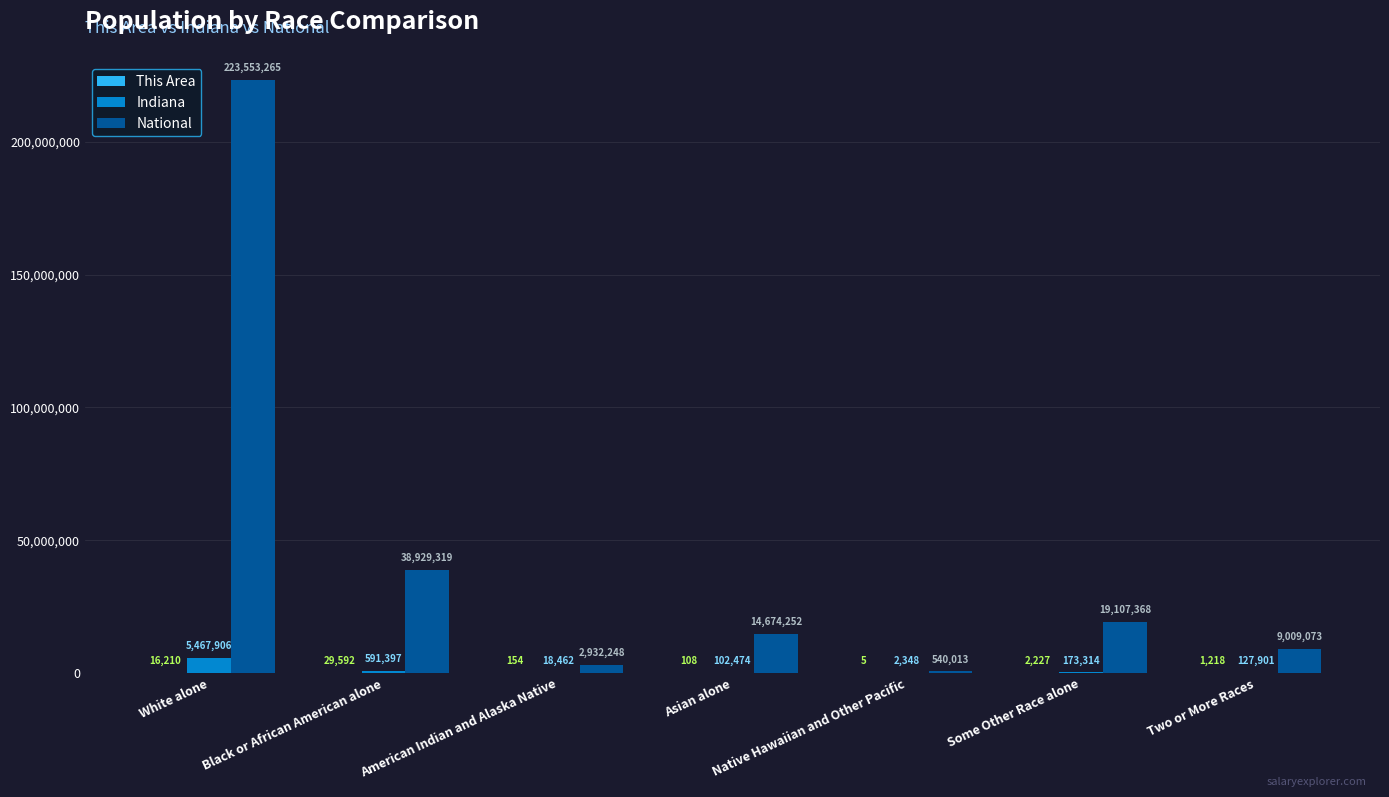

Is the value of National at Some Other Race alone greater than the value of Indiana at Asian alone?

Yes